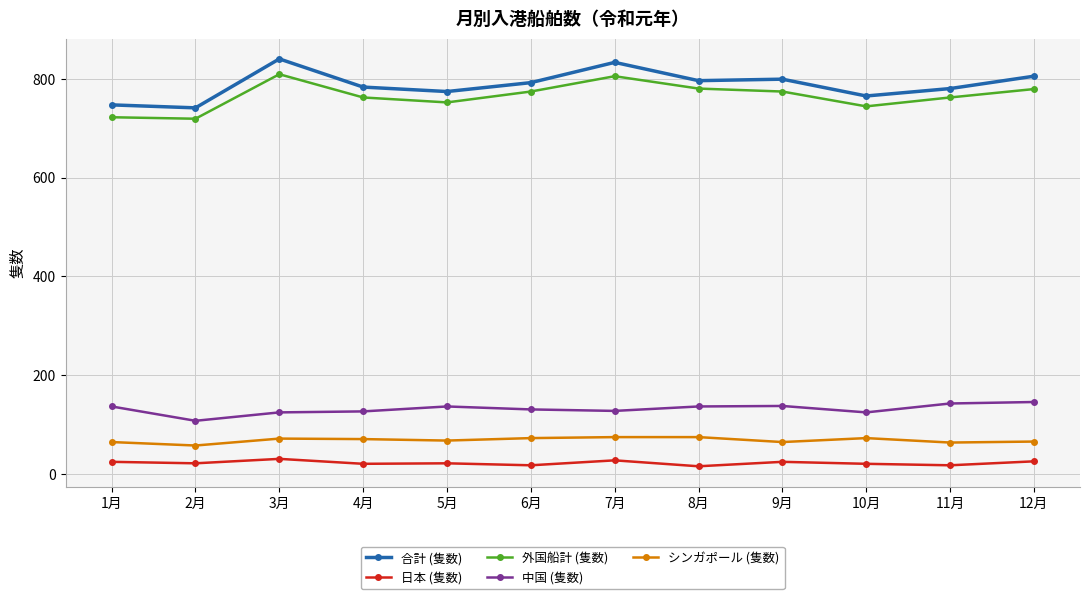

Does the chart display data point markers on the line(s)?

Yes